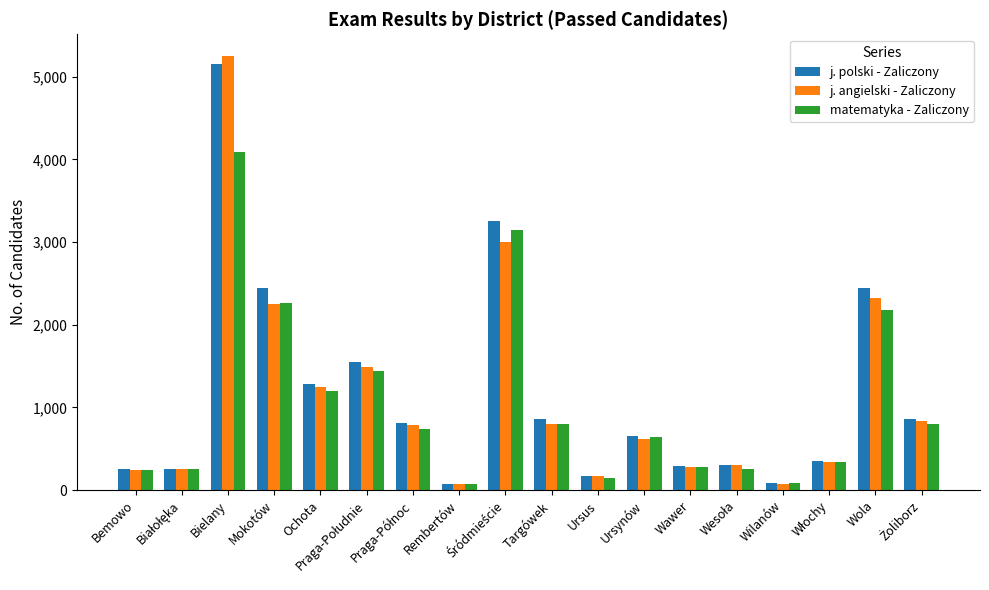

Which series has the largest range (max minus min)?

j. angielski - Zaliczony